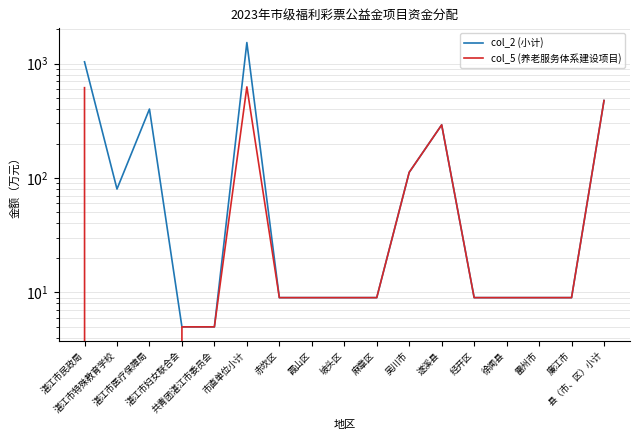

How many positive values does the col_5 (养老服务体系建设项目) series have?

15